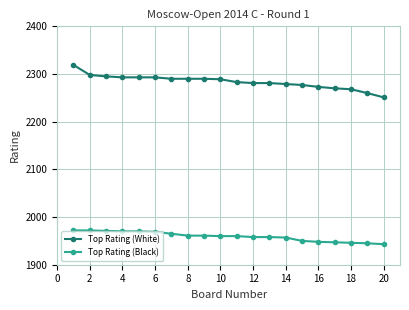

Which series has the widest spread of values?

Top Rating (White)